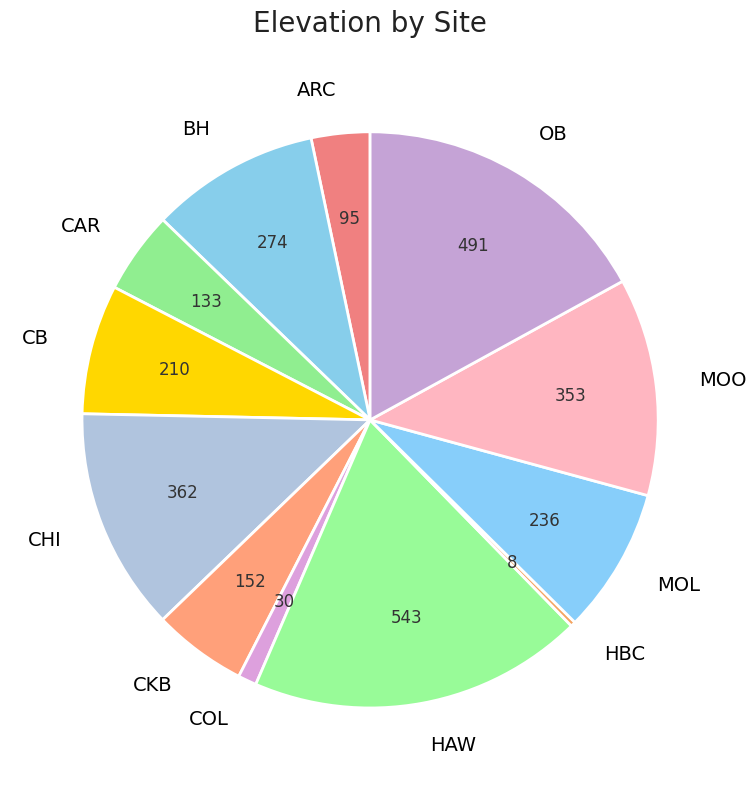

The CKB slice represents 17% of the pie. True or false?

False